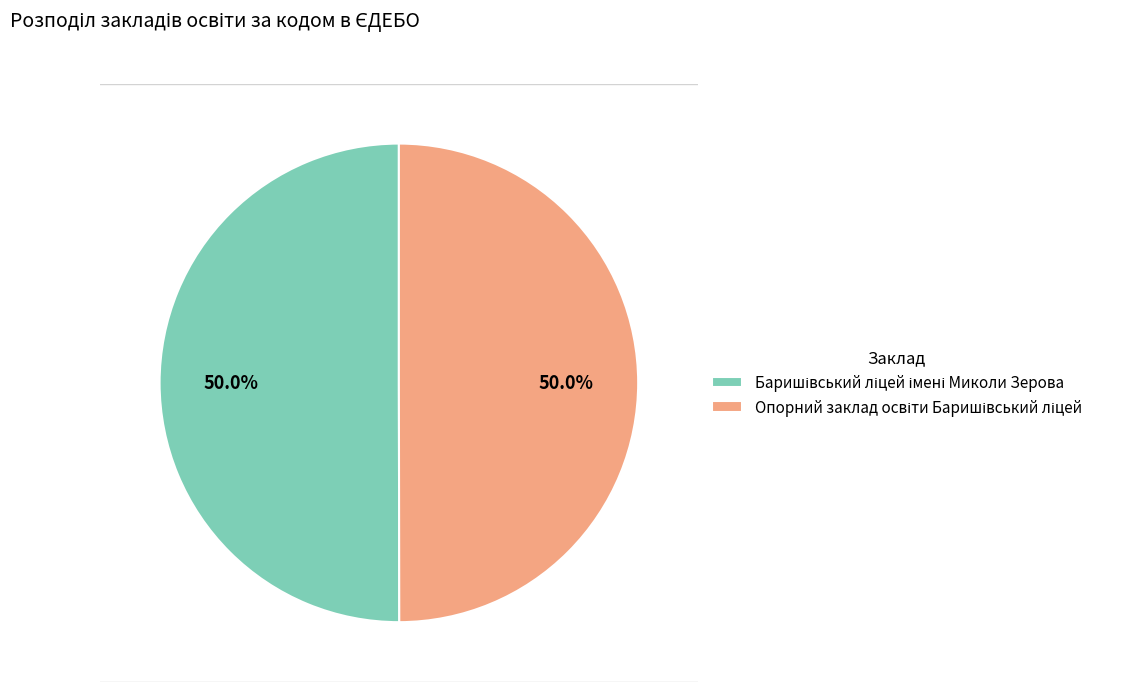

Is the sum of Опорний заклад освіти Баришівський ліцей and Баришівський ліцей імені Миколи Зерова greater than half?

Yes